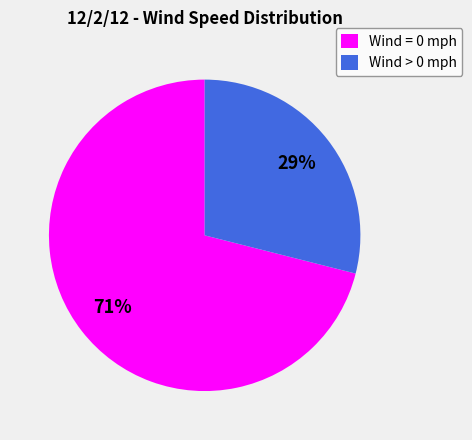

To the nearest percent, what is the difference between the largest and smallest slice percentages?

42%